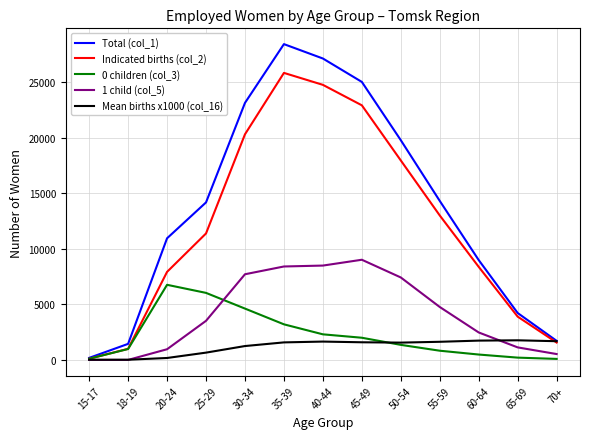

Which category has the highest value in the 0 children (col_3) series?

20-24